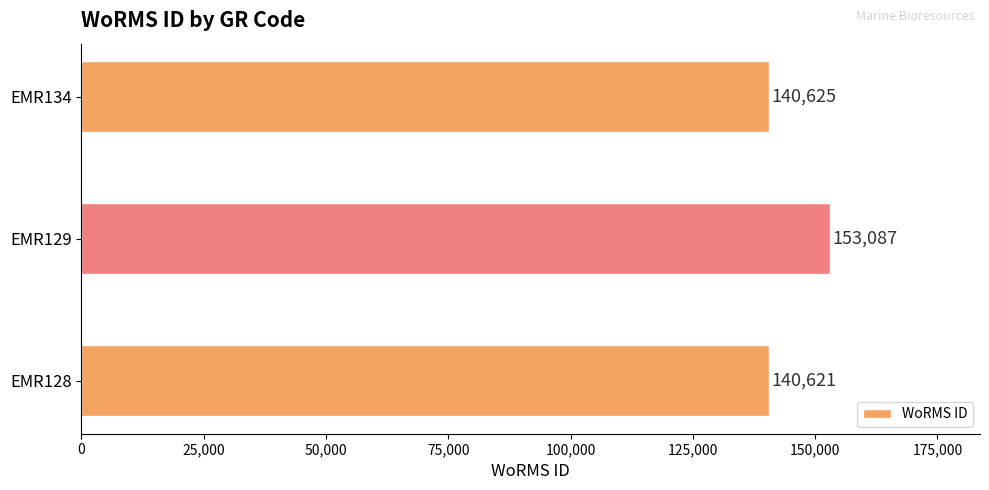

What is the sum of all values?

434333